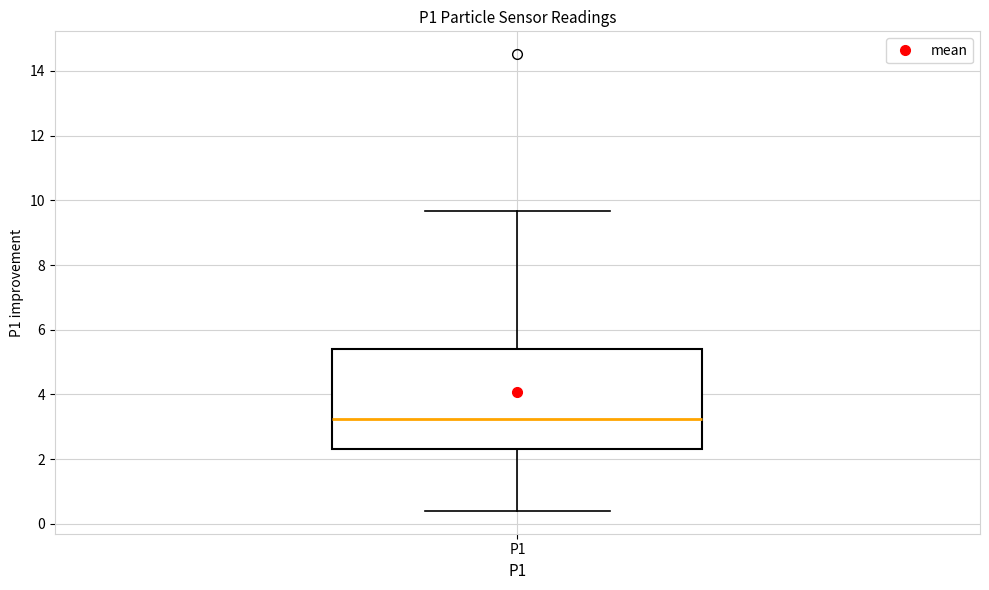

Where does the upper whisker of the box for P1 end on the y-axis? The values are not printed on the chart, so give them approximately, as read against the axis.

9.6